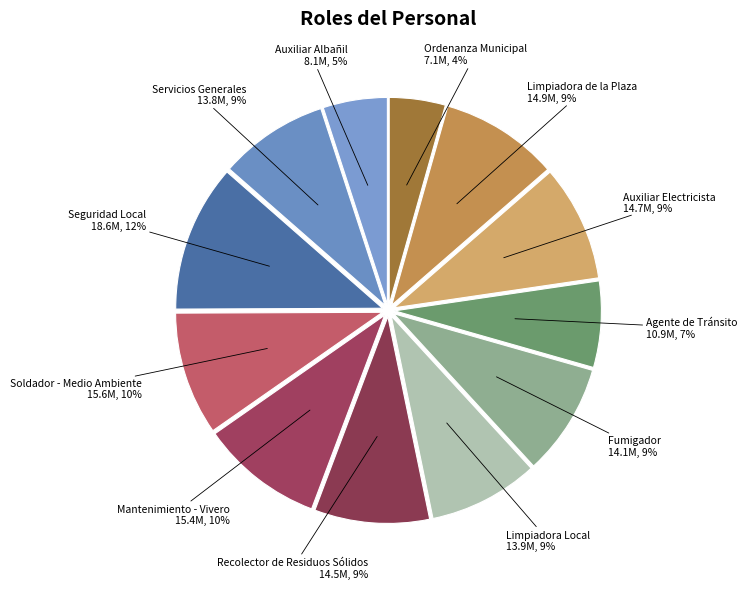

Which category has the biggest portion of the pie?

Seguridad Local